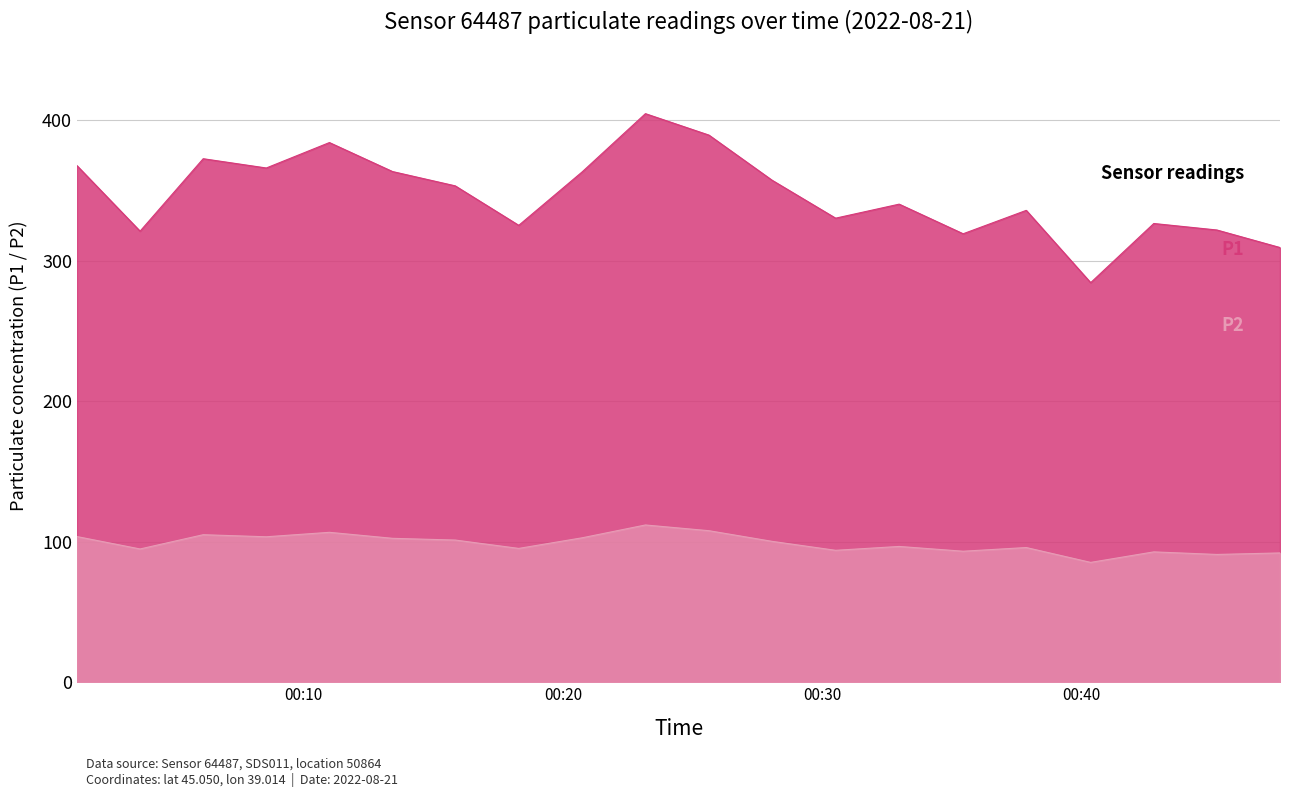

True or false: P1 and P2 cross at least once.

False